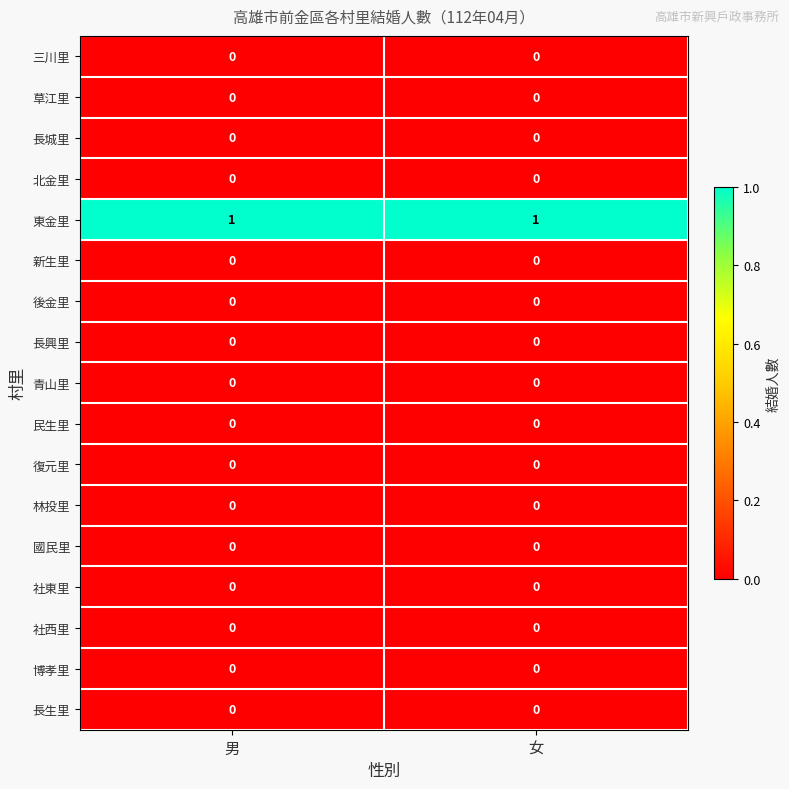

Which series has the largest total across all categories?

東金里